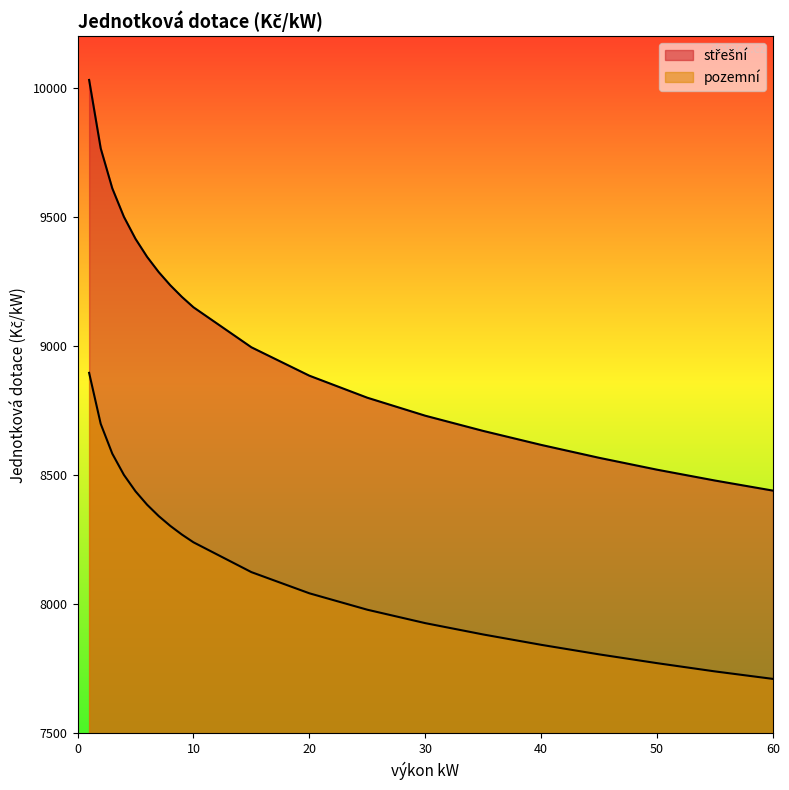

Reading left to right, list all the values displayed in this chart.

střešní: 1=10029.9	2=9765.0	3=9610.1	4=9500.1	5=9414.8	6=9345.1	7=9286.2	8=9235.2	9=9190.2	10=9149.9	15=8994.9	20=8885.0	25=8799.7	30=8730.0	35=8671.1	40=8617.0	45=8567.0	50=8521.0	55=8479.0	60=8440.0
pozemní: 1=8895.9	2=8698.5	3=8583.0	4=8501.0	5=8437.4	6=8385.5	7=8341.6	8=8303.5	9=8270.0	10=8239.9	15=8124.4	20=8042.5	25=7978.9	30=7926.9	35=7883.0	40=7843.0	45=7806.0	50=7772.0	55=7740.0	60=7711.0